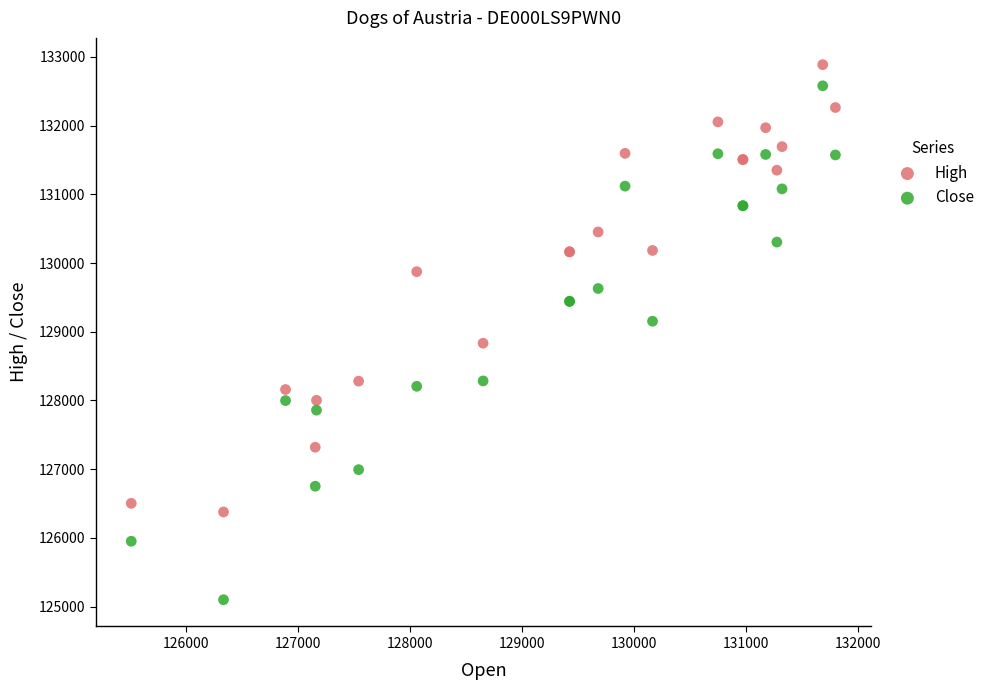

What is the X range (max minus min) for the scatter plot?

6280